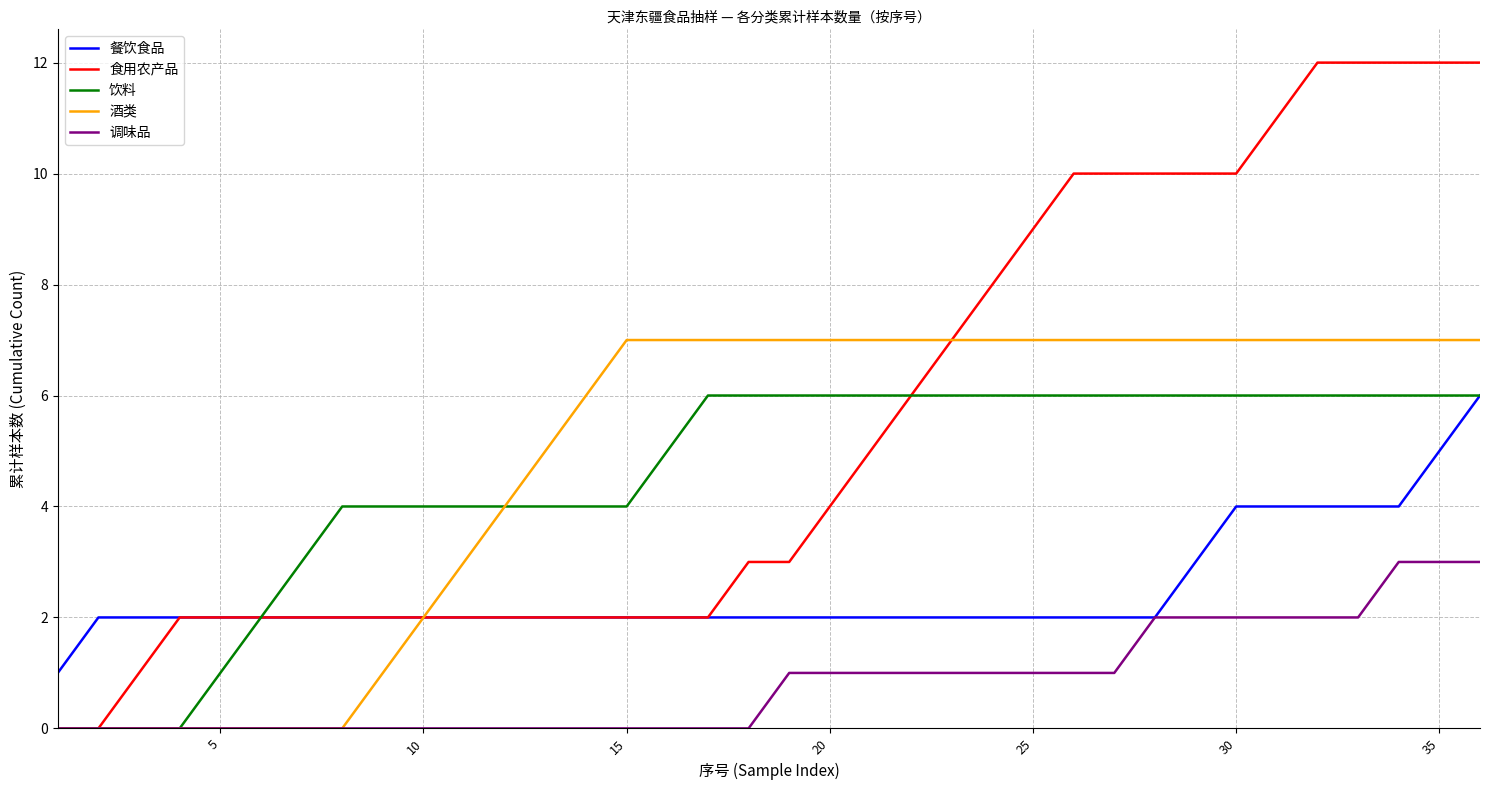

Which series has the widest spread of values?

食用农产品